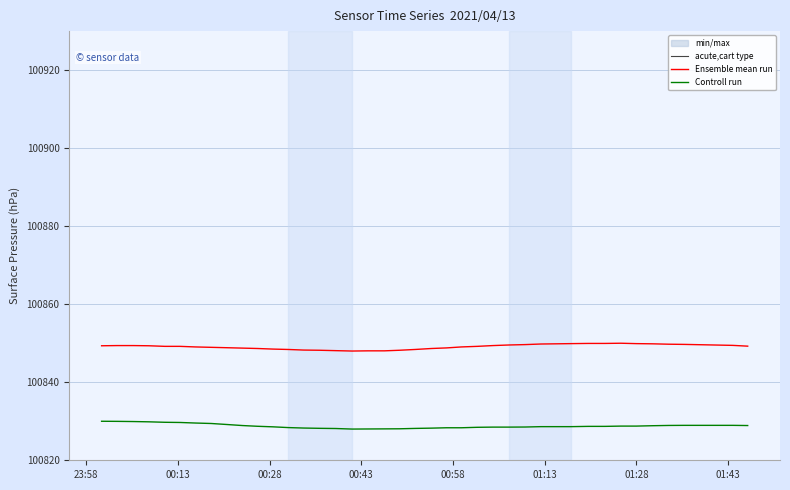

Which series has the largest total across all categories?

Ensemble mean run